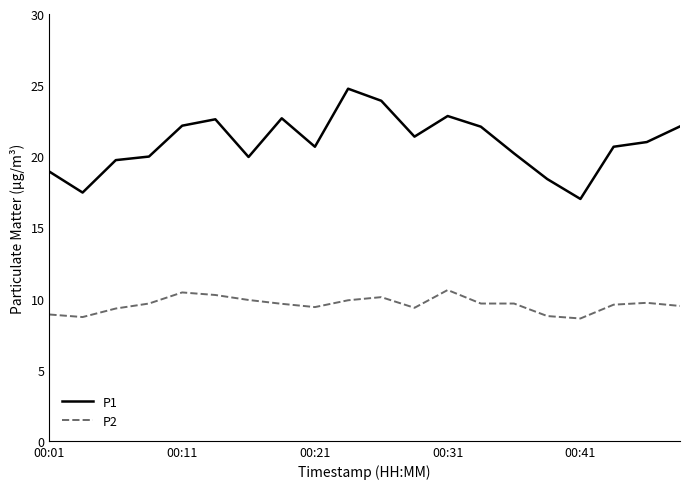

What is the lowest value of the P2 series?

8.6